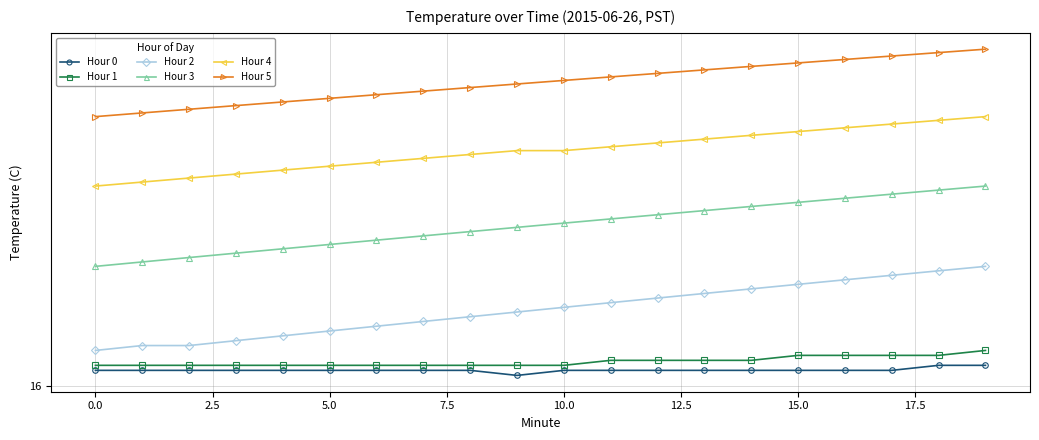

At which label does Hour 3 first exceed 19?

12.5